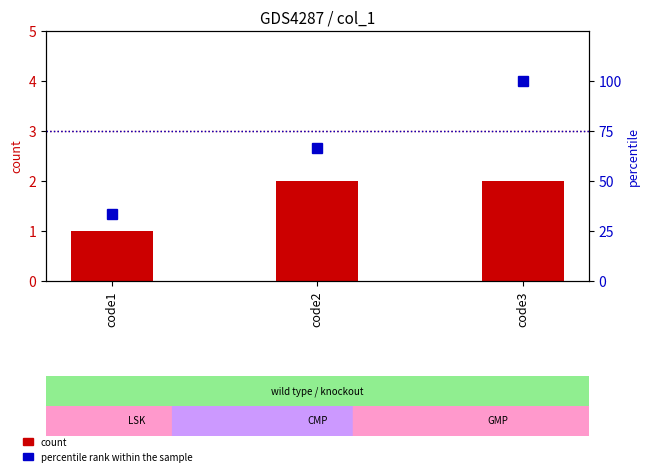

How many values in the percentile rank within the sample series are below 66?

1